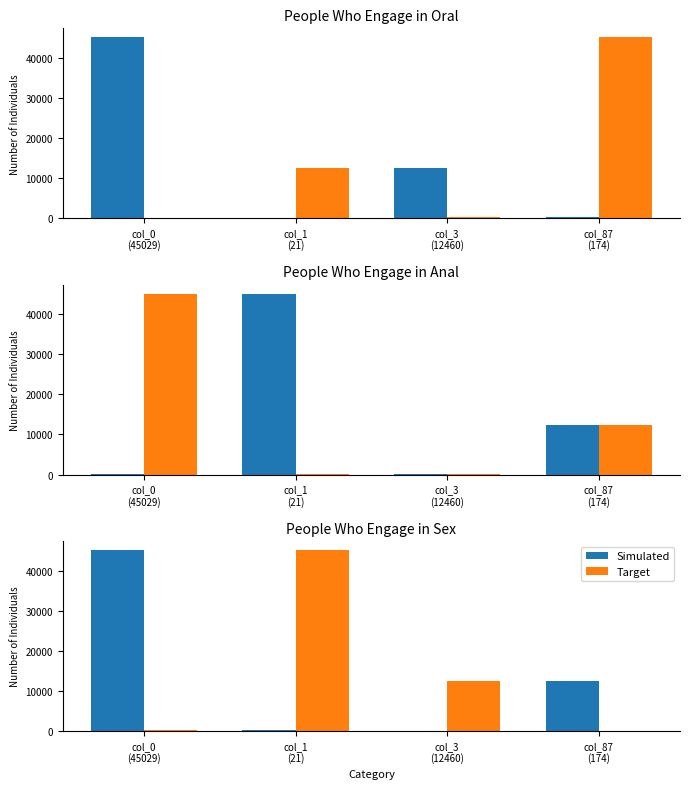

What is the label of the 2nd bar from the right?

col_3
(12460)